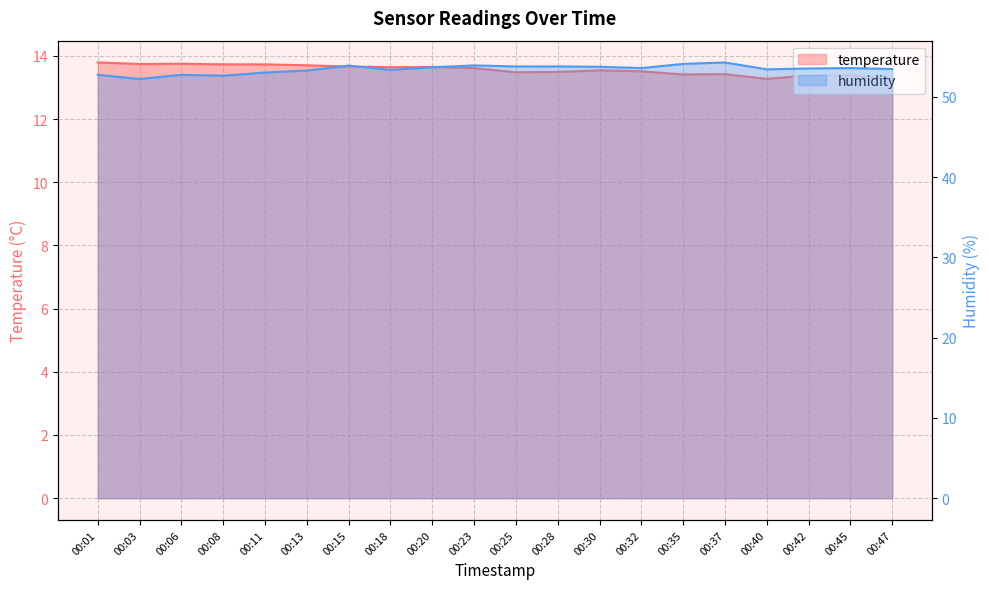

Rank the series by their average value, from lowest to highest.

temperature, humidity